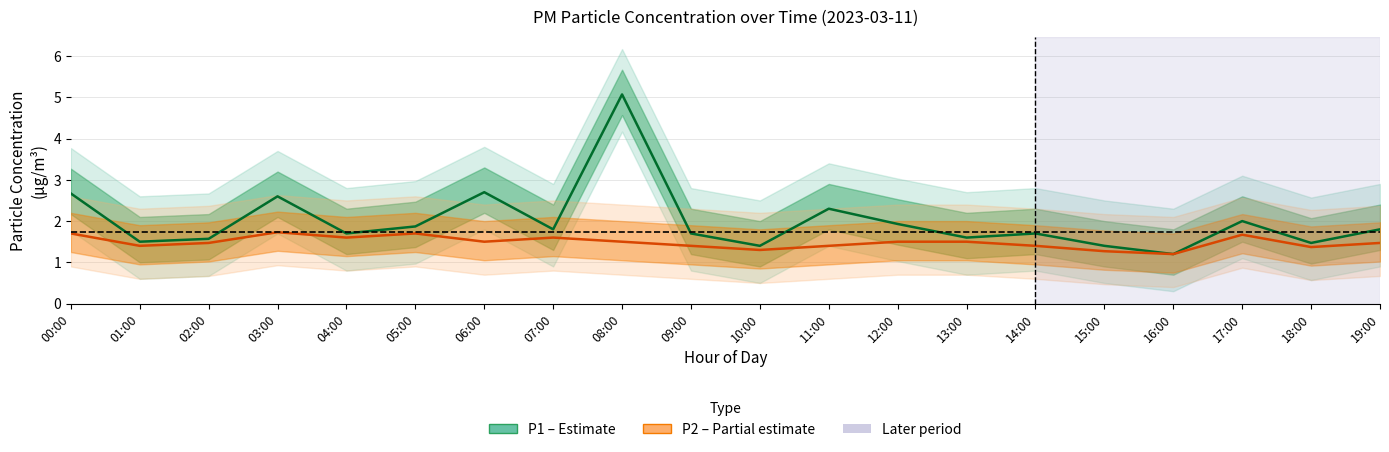

At how many categories does at least one series exceed 3?

1